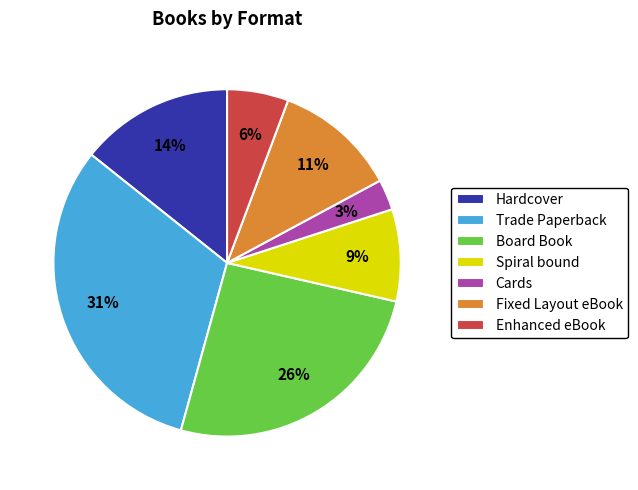

Combined, do Trade Paperback and Enhanced eBook account for over 50%?

No